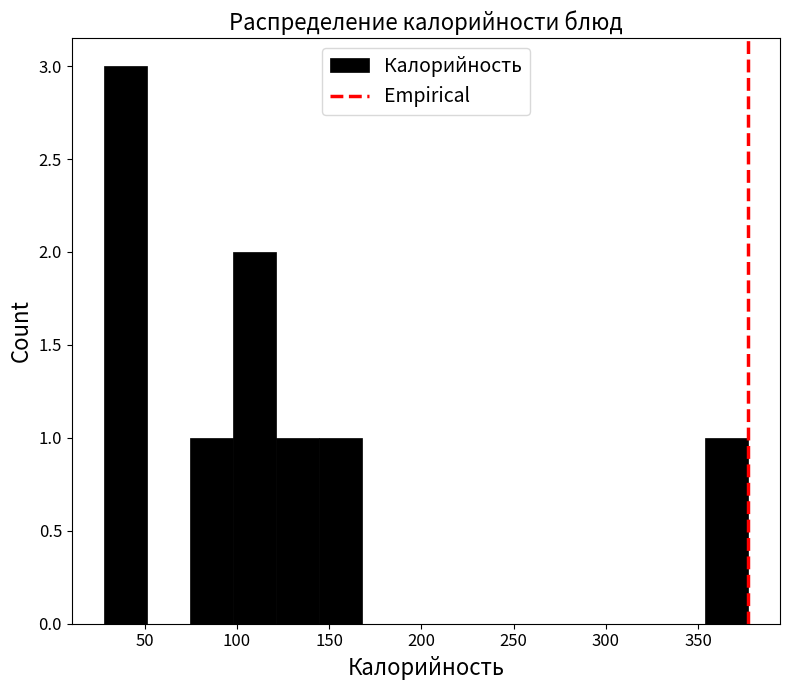

Reading left to right, list every bar in this chart as the range it spans on the x-axis followed by its height. Neither the bar edges nor the heights are printed on the chart, so give them approximately, as read against the axes.

30 to 50: 3
50 to 75: 0
75 to 100: 1
100 to 120: 2
120 to 145: 1
145 to 170: 1
170 to 190: 0
190 to 215: 0
215 to 235: 0
235 to 260: 0
260 to 285: 0
285 to 305: 0
305 to 330: 0
330 to 355: 0
355 to 375: 1